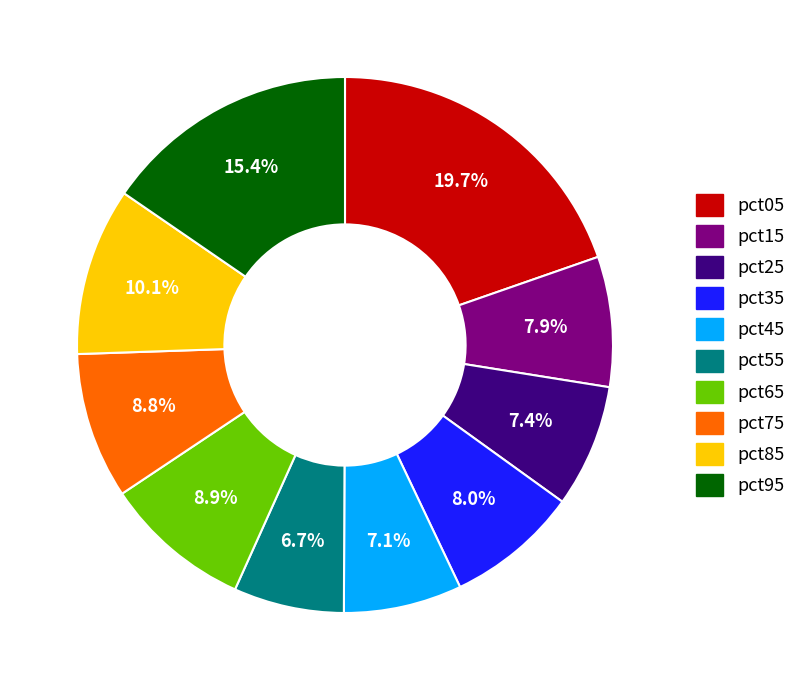

To the nearest percent, what is the combined percentage of pct85 and pct35?

18%